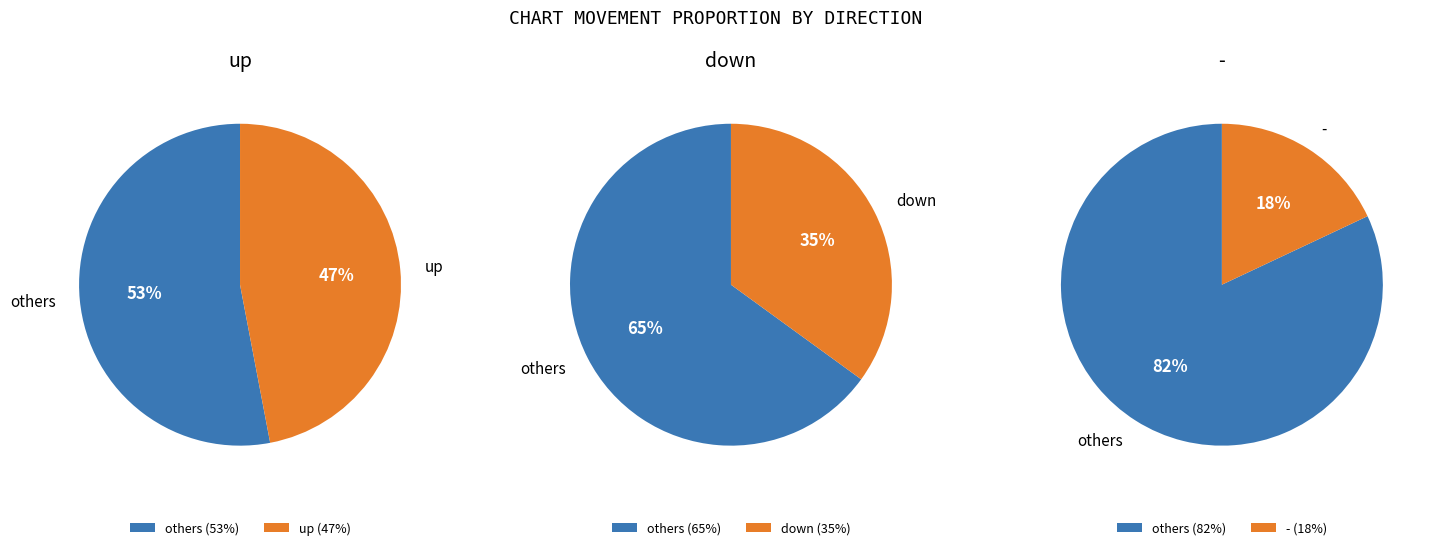

Combined, what portion of the pie is 2 and counts?

65.0%